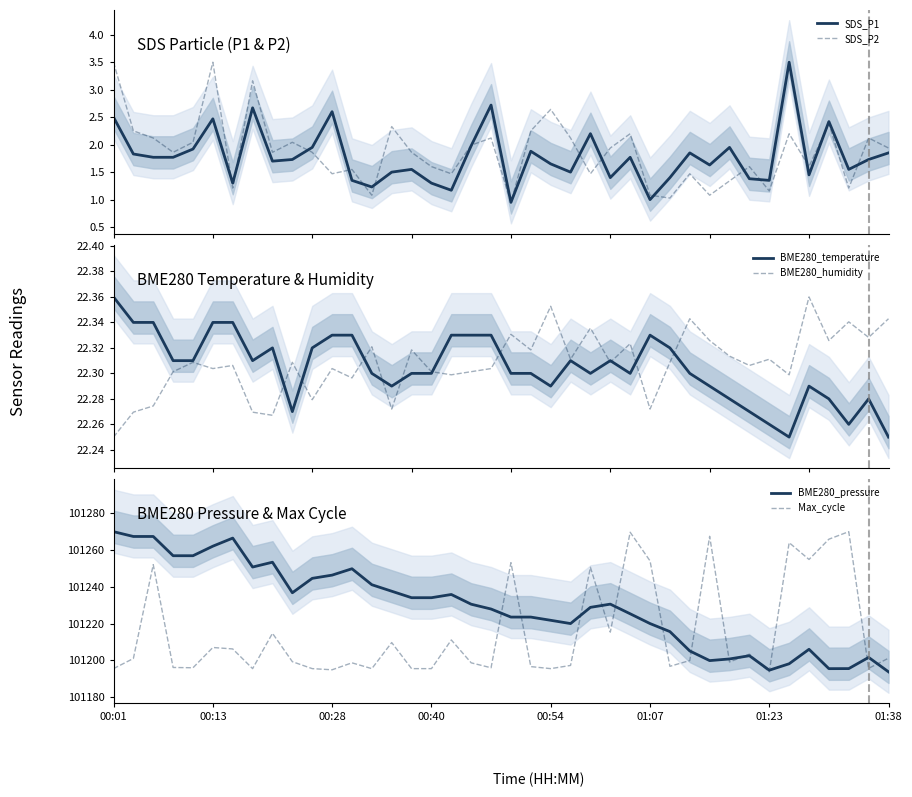

What is the maximum value for SDS_P1?

3.5